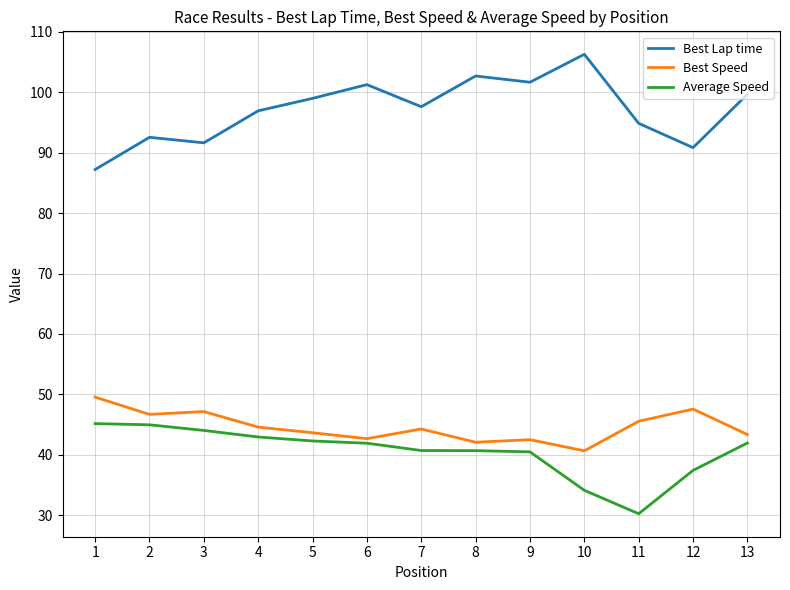

What is the greatest value displayed?

106.3